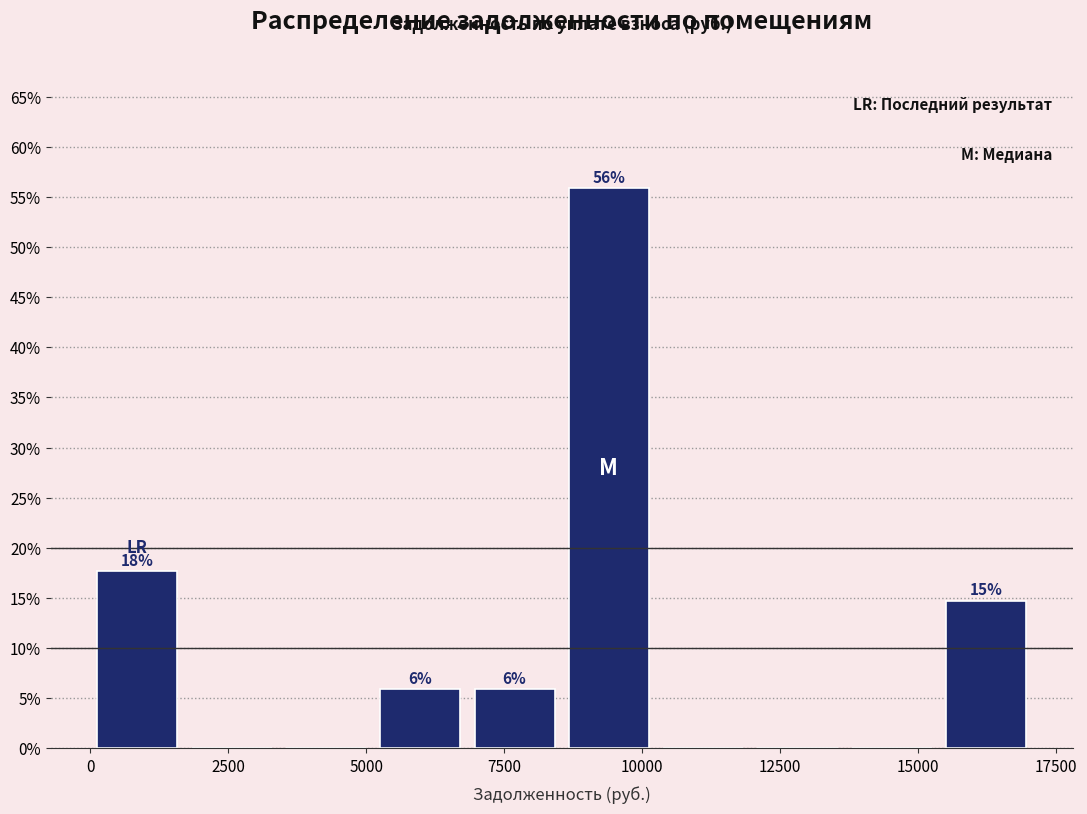

Read against the x-axis, roughly where is the centre of the tallest bar?

9500